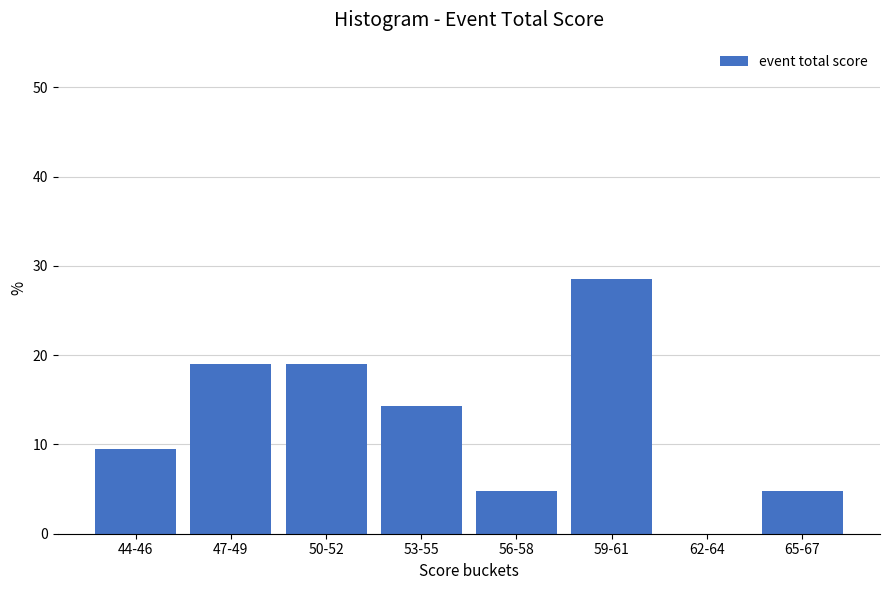

Reading right to left, extract all data points from this chart.

65-67=4.8	62-64=0.0	59-61=28.6	56-58=4.8	53-55=14.3	50-52=19.0	47-49=19.0	44-46=9.5